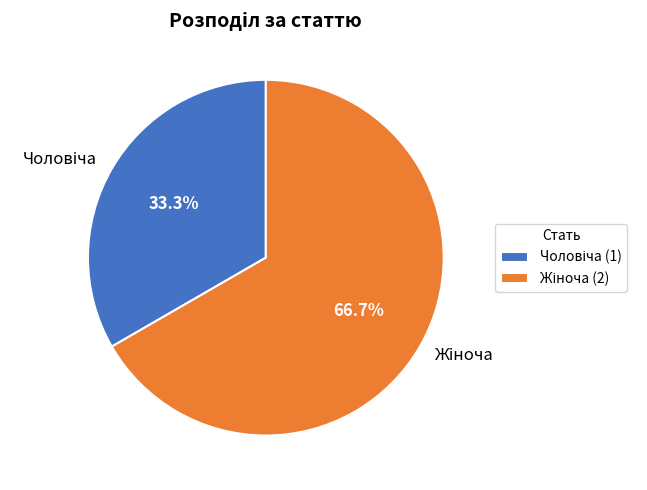

Is there any slice that represents more than half of the pie?

Yes